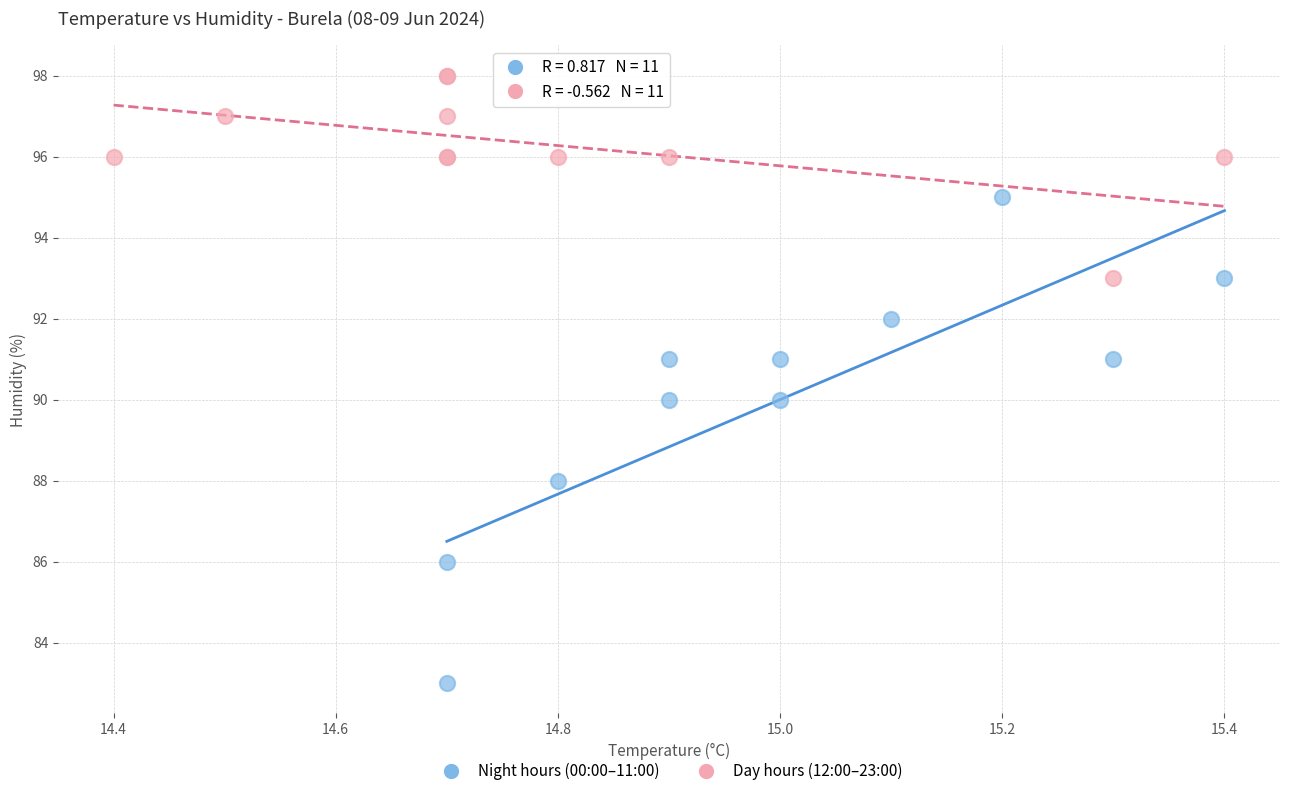

Which series has the largest Y range (max minus min)?

Night hours (00:00–11:00)